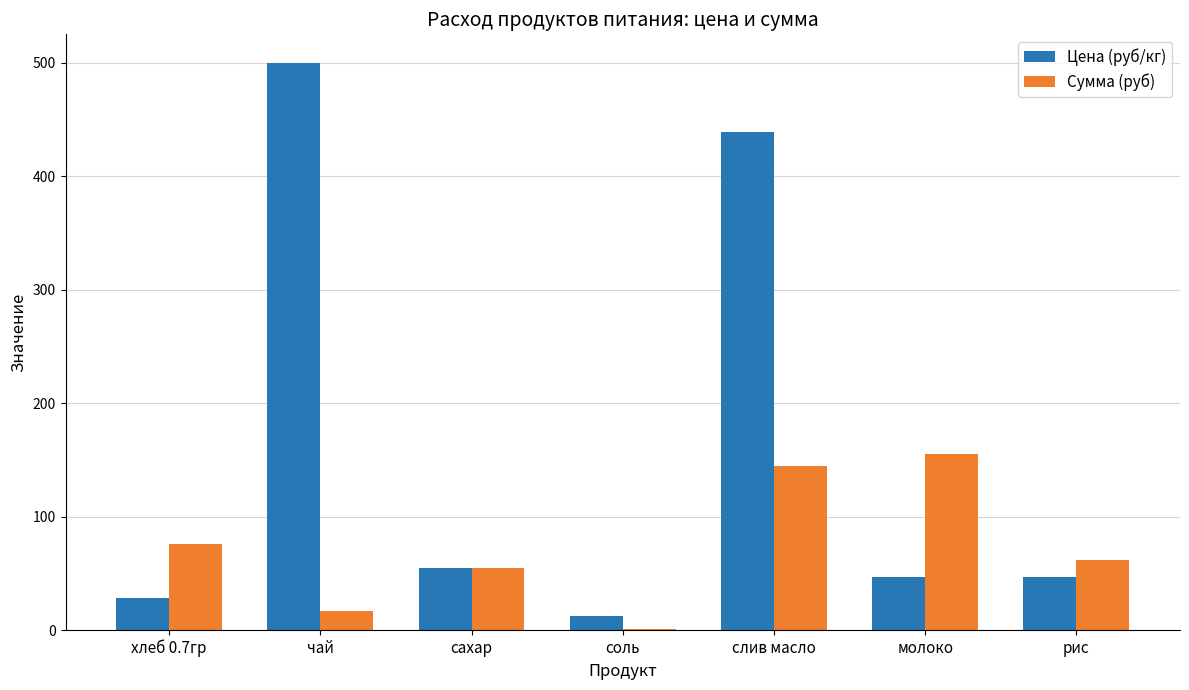

The value of Сумма (руб) at сахар is 54.5. True or false?

True